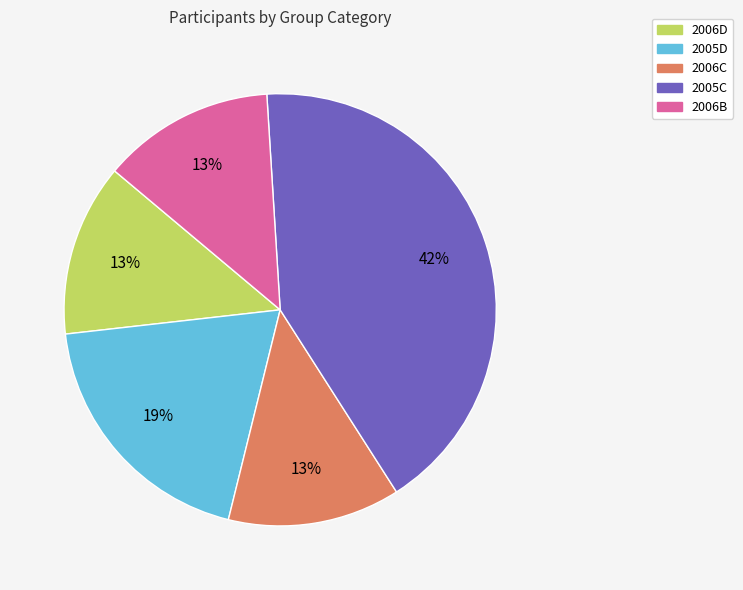

Count the number of slices in the pie.

5